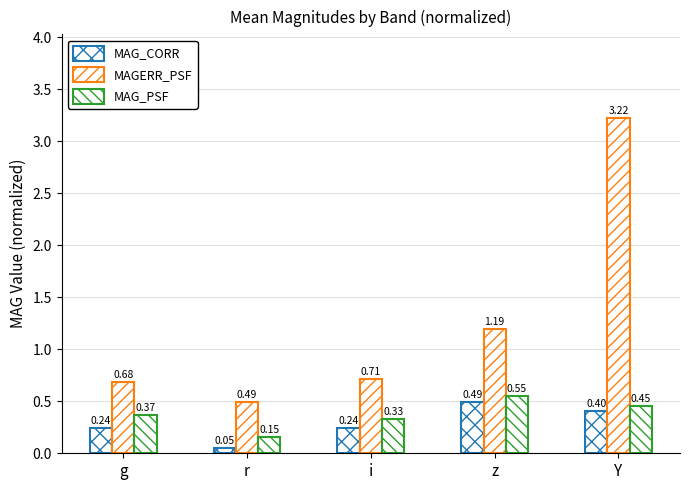

Count the number of data series in this chart.

3